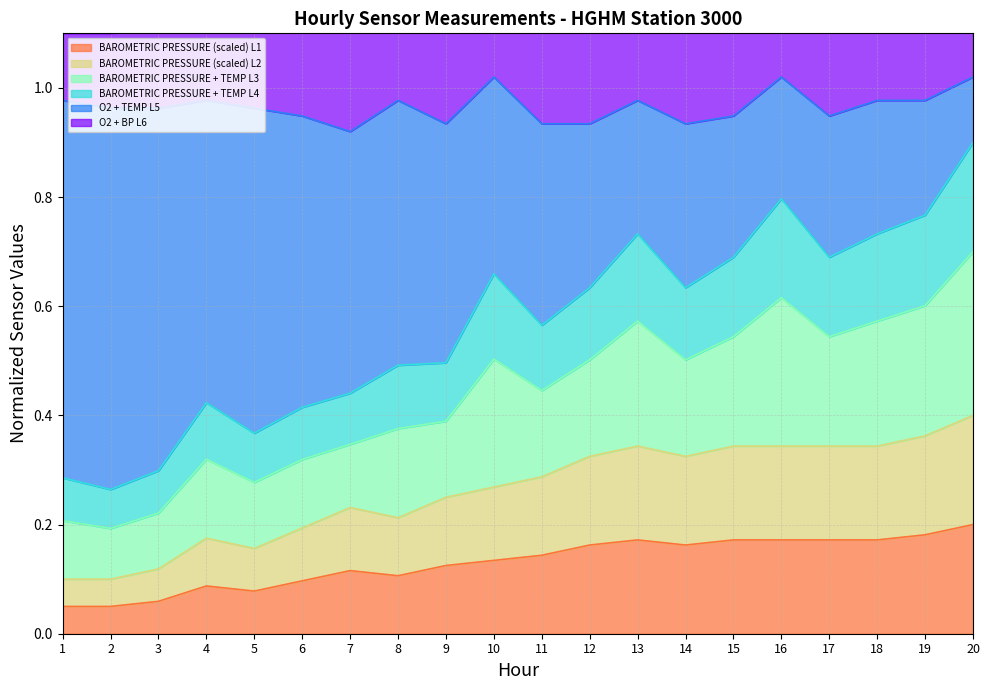

True or false: TEMP AT SENSOR (C) and BAROMETRIC PRESSURE (MMHG) intersect in this chart.

False